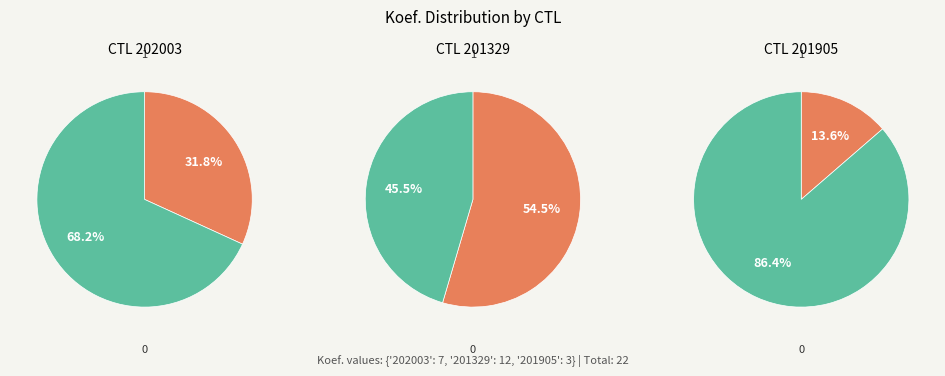

To the nearest percent, what percentage of the pie is 201905?

14%